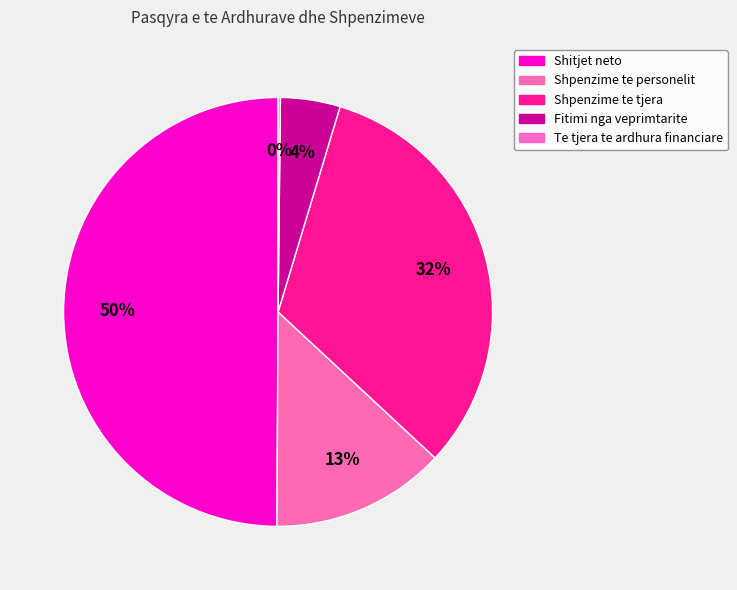

To the nearest percent, what is the difference between the largest and smallest slice percentages?

50%